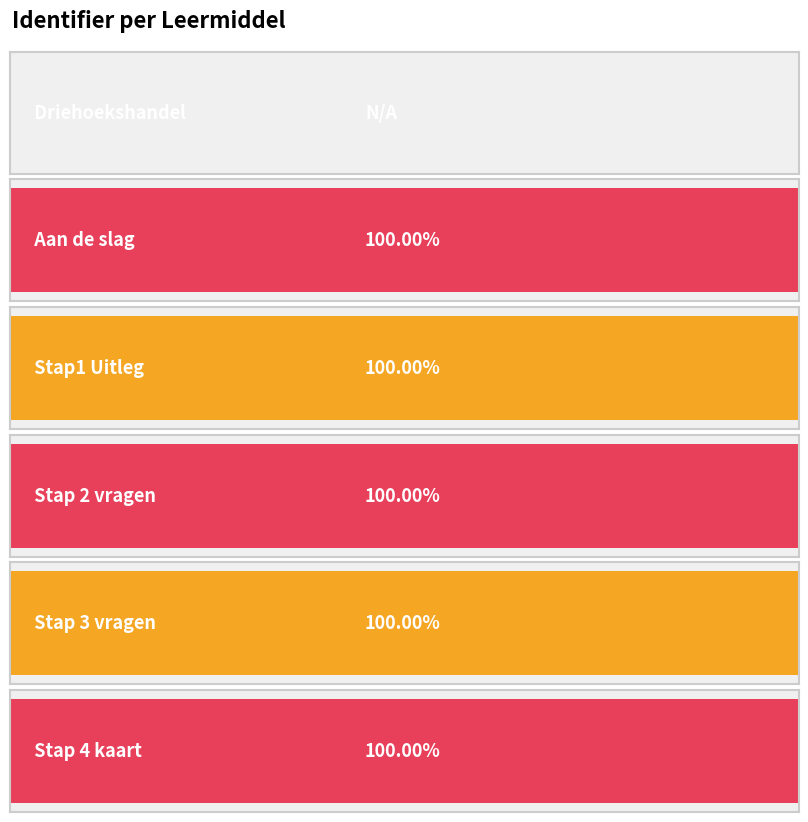

The chart shows a value of 847806 at Aan de slag. True or false?

False